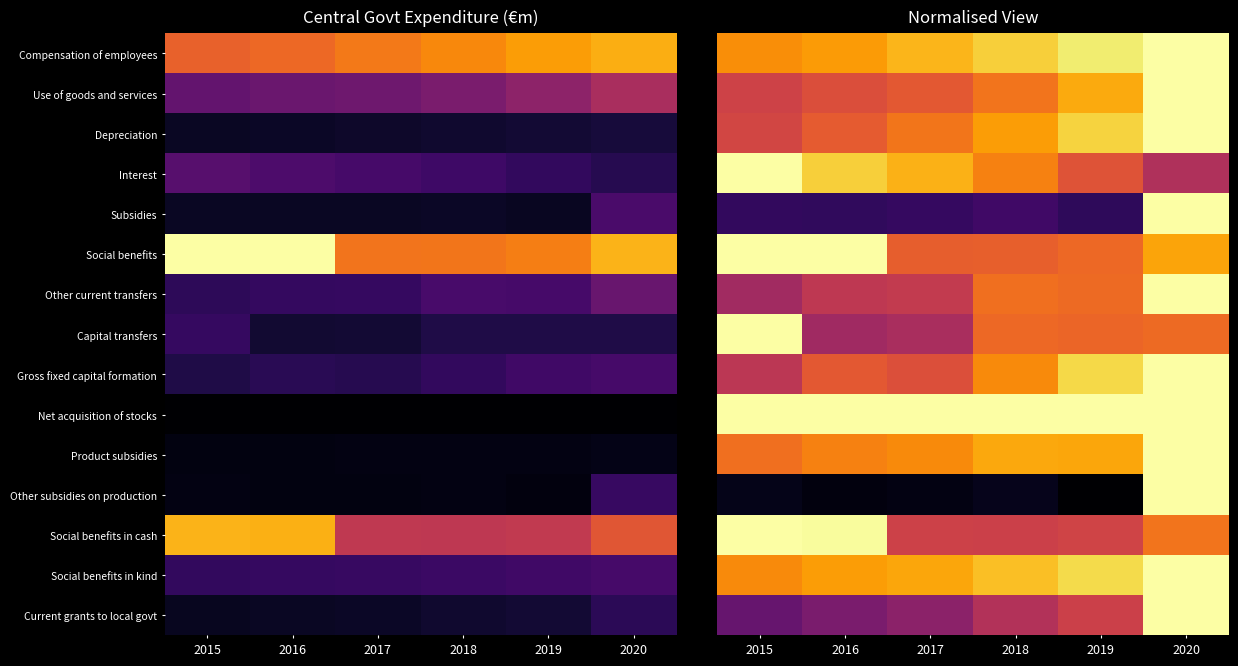

Which category has the highest value in the Social benefits series?

2015